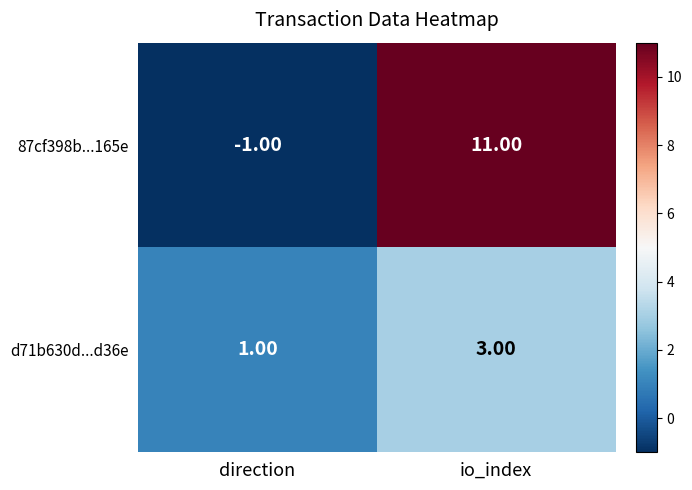

Rank the series at direction from highest to lowest value.

d71b630d...d36e, 87cf398b...165e